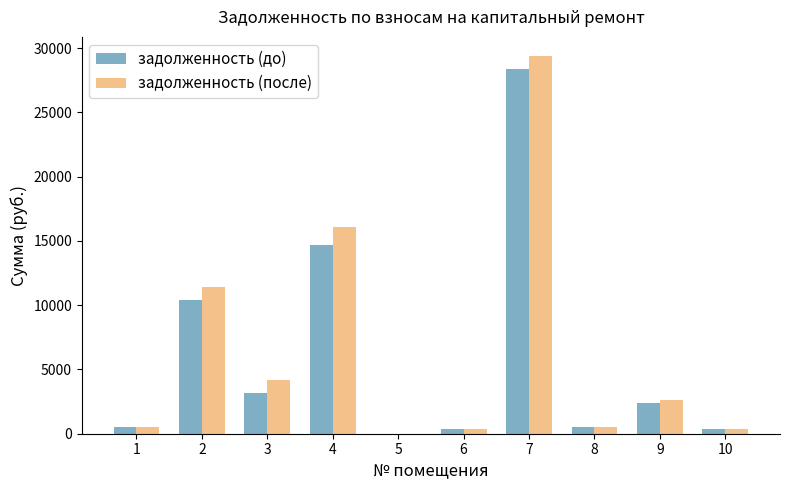

What is the sum of the задолженность (до) values at 6 and 8?

842.5